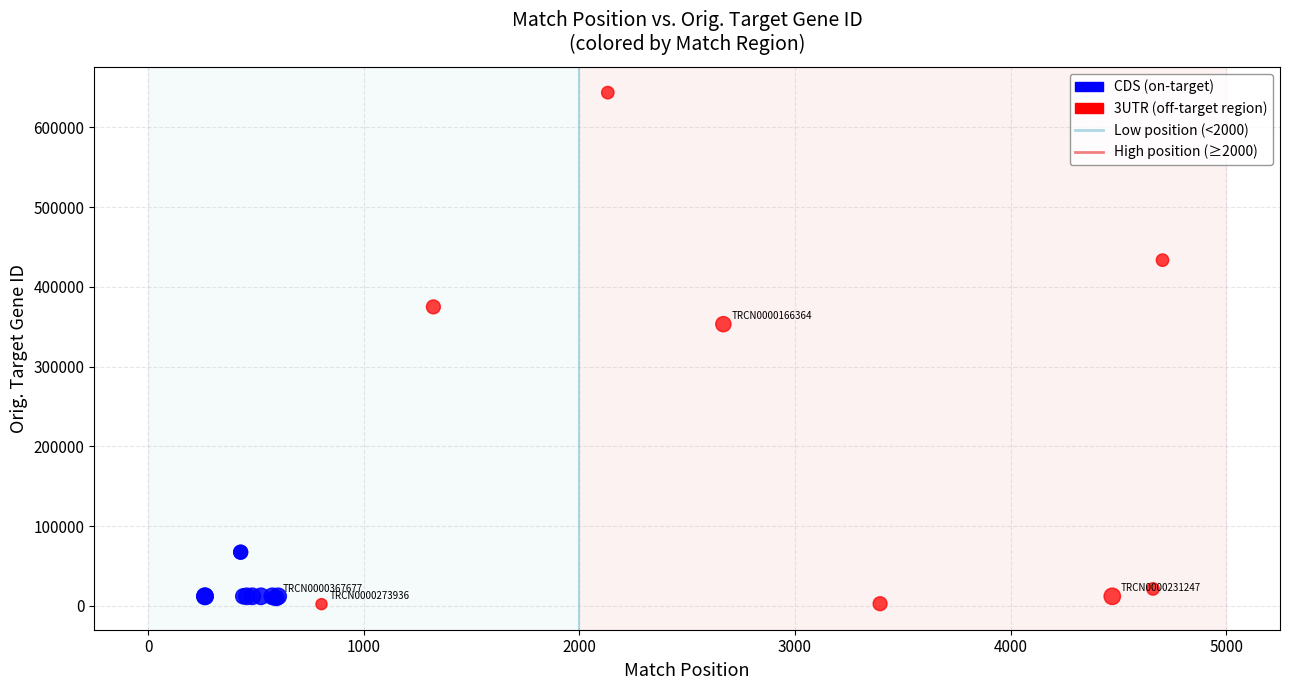

Which series contains the highest Y value?

3UTR (off-target region)